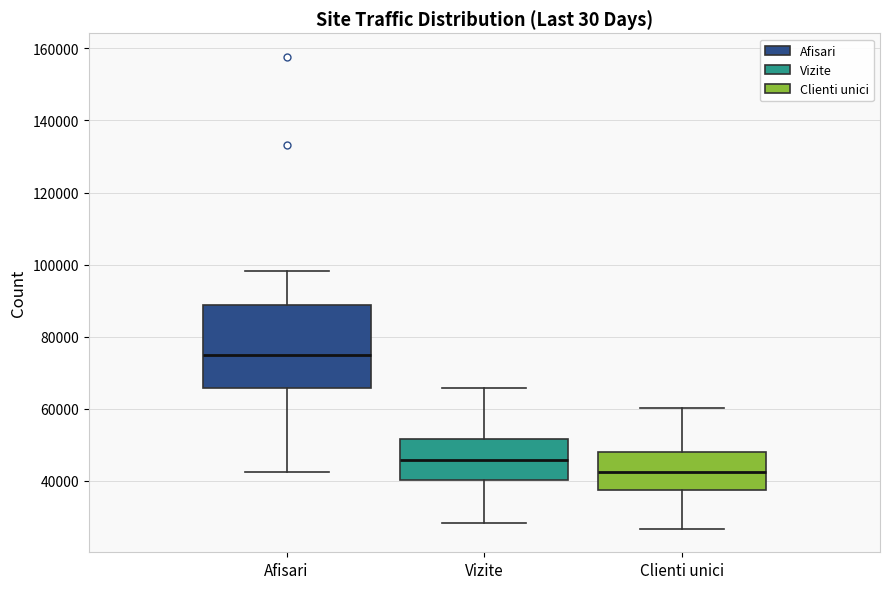

Which box has the lowest median line?

Clienti unici